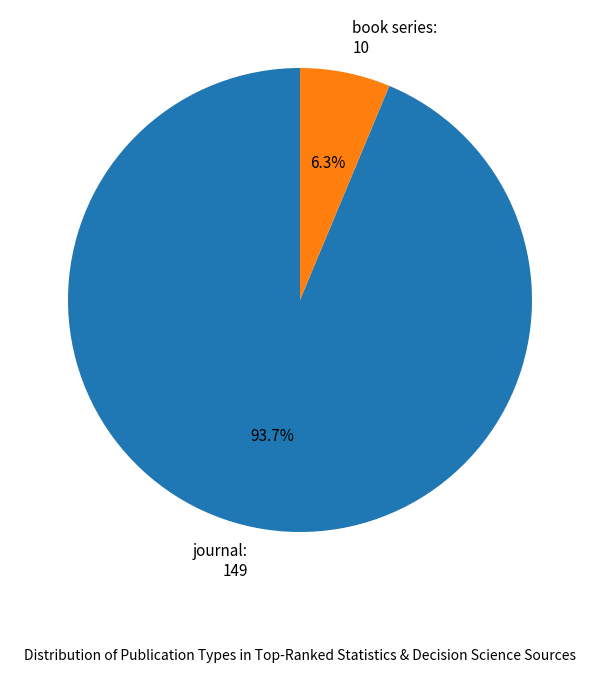

What percentage is the journal slice, to the nearest percent?

94%